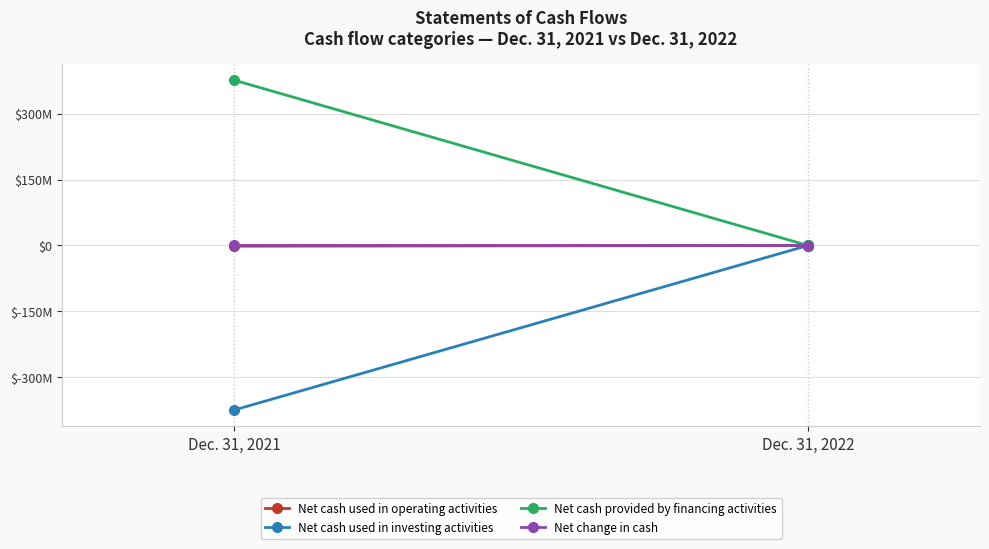

What is the minimum value for Net cash used in operating activities?

-1614580